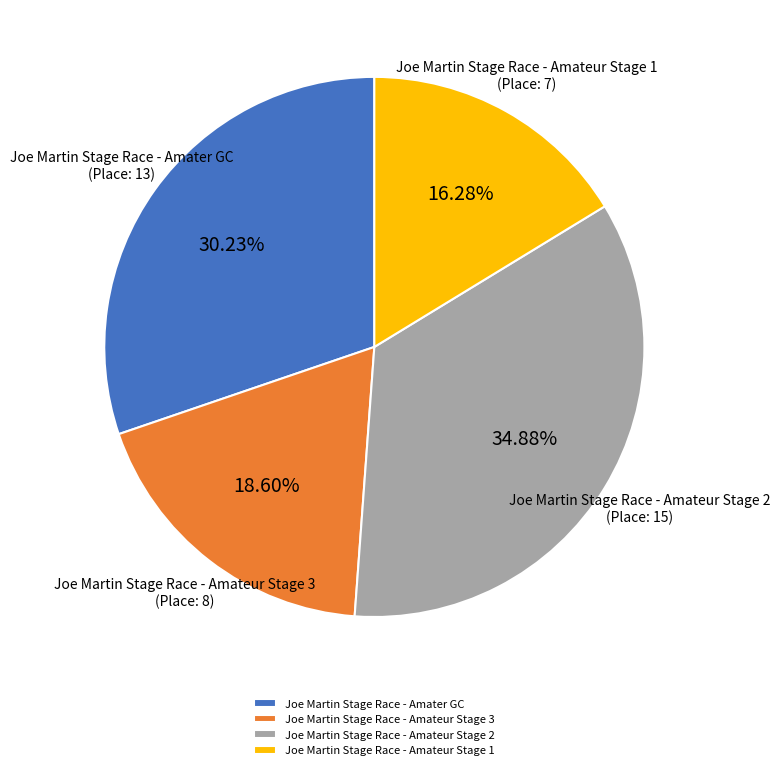

Which has a higher value, Joe Martin Stage Race - Amateur Stage 1 or Joe Martin Stage Race - Amateur Stage 3?

Joe Martin Stage Race - Amateur Stage 3